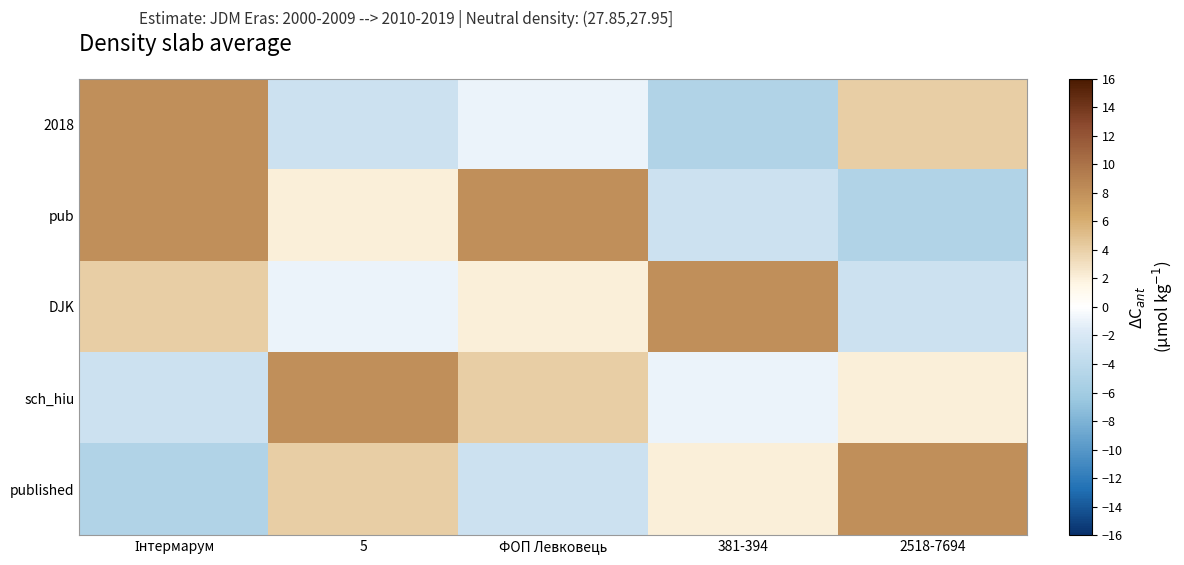

Reading left to right, extract all data points from this chart.

2018: Інтермарум=8	5=-3	ФОП Левковець=-1	381-394=-5	2518-7694=4
pub: Інтермарум=8	5=2	ФОП Левковець=8	381-394=-3	2518-7694=-5
DJK: Інтермарум=4	5=-1	ФОП Левковець=2	381-394=8	2518-7694=-3
sch_hiu: Інтермарум=-3	5=8	ФОП Левковець=4	381-394=-1	2518-7694=2
published: Інтермарум=-5	5=4	ФОП Левковець=-3	381-394=2	2518-7694=8